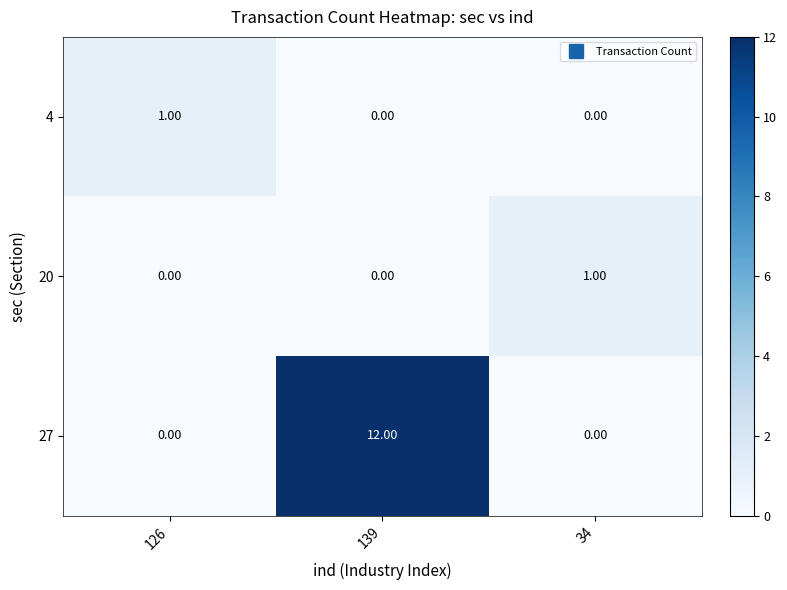

What is the spread (max minus min) of values at 139?

12